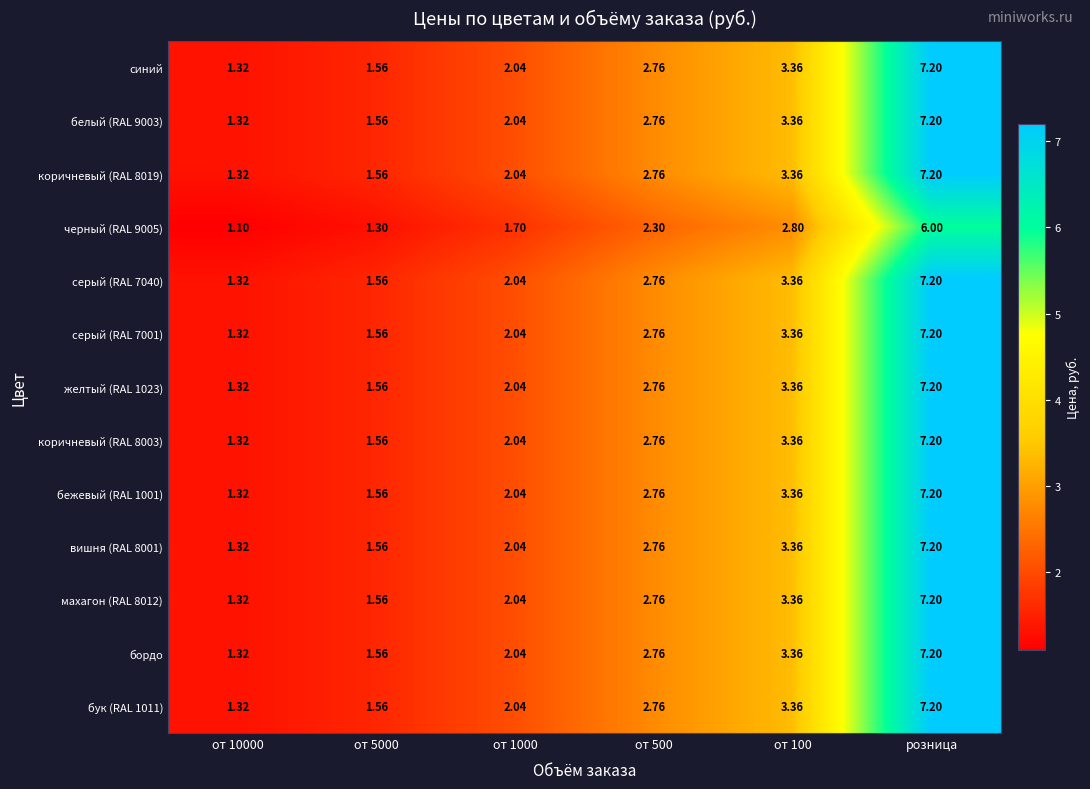

At which category does the chart reach its peak across all series?

розница